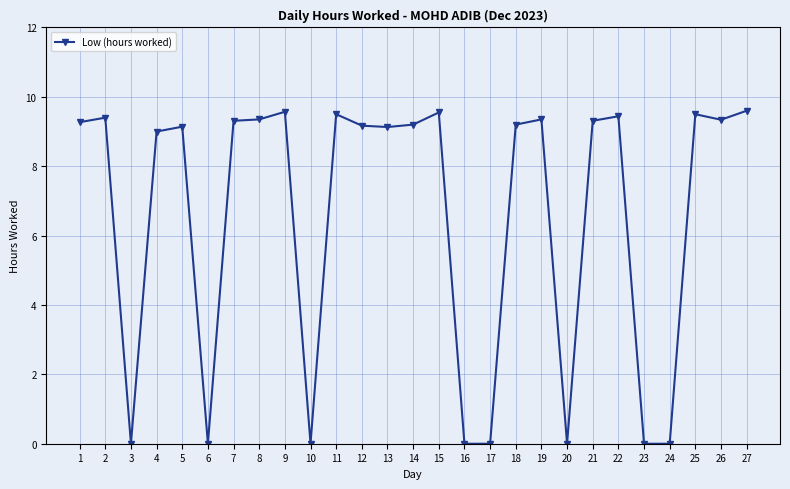

True or false: the data has more than 0 interior local peaks.

True